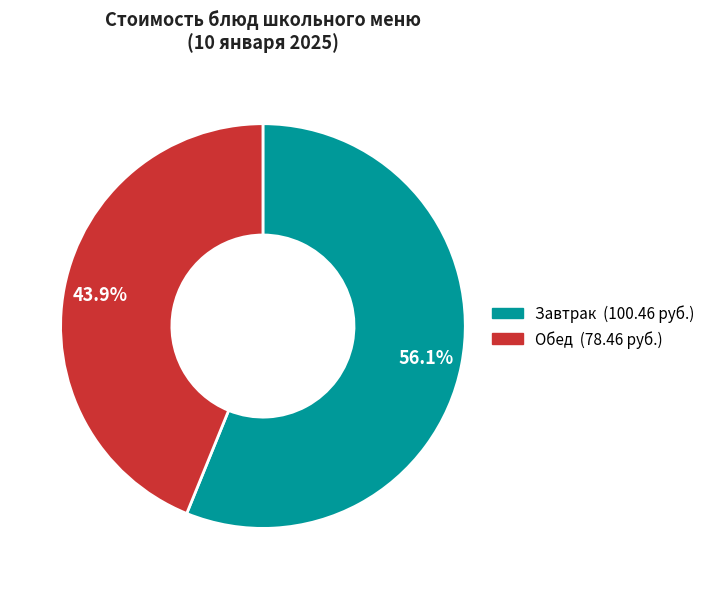

Is there a majority slice in this chart?

Yes